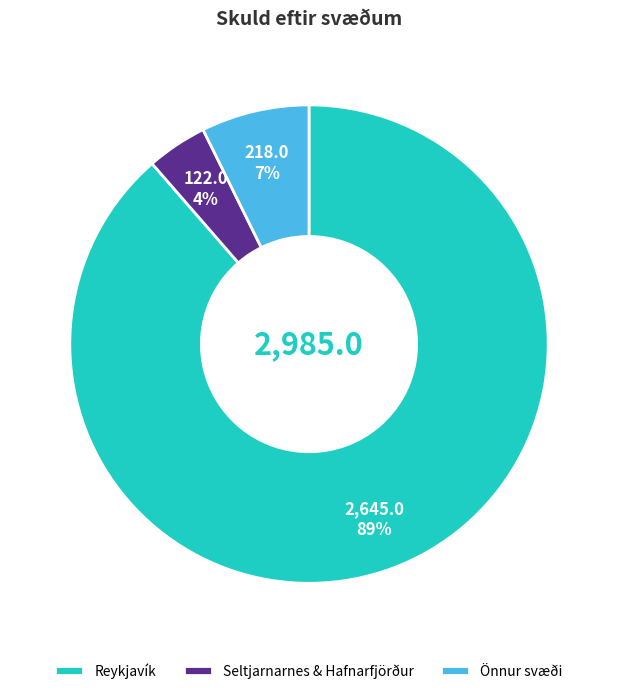

To the nearest percent, what is the difference between the largest and smallest slice percentages?

85%